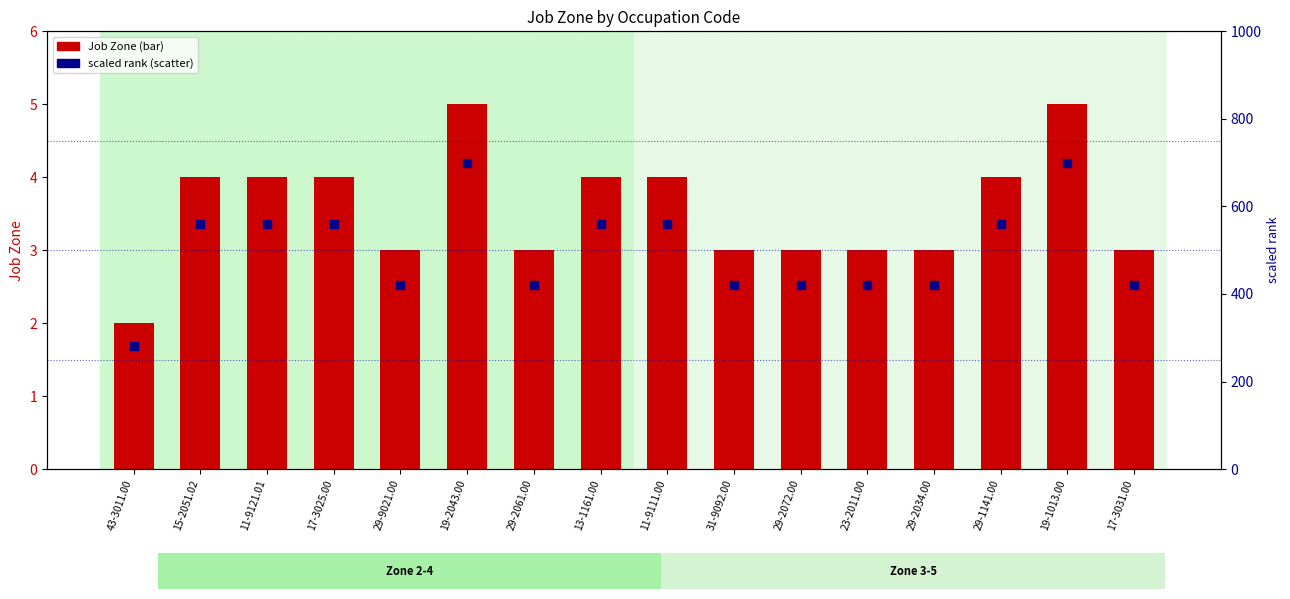

Which series reaches the maximum Y coordinate?

scaled rank